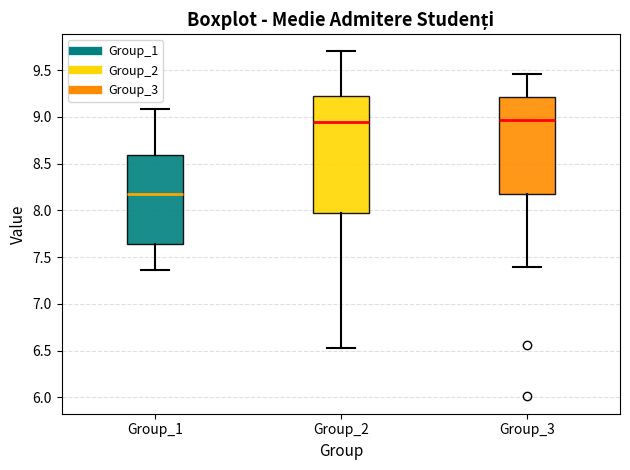

Which box's median line is the lowest?

Group_1